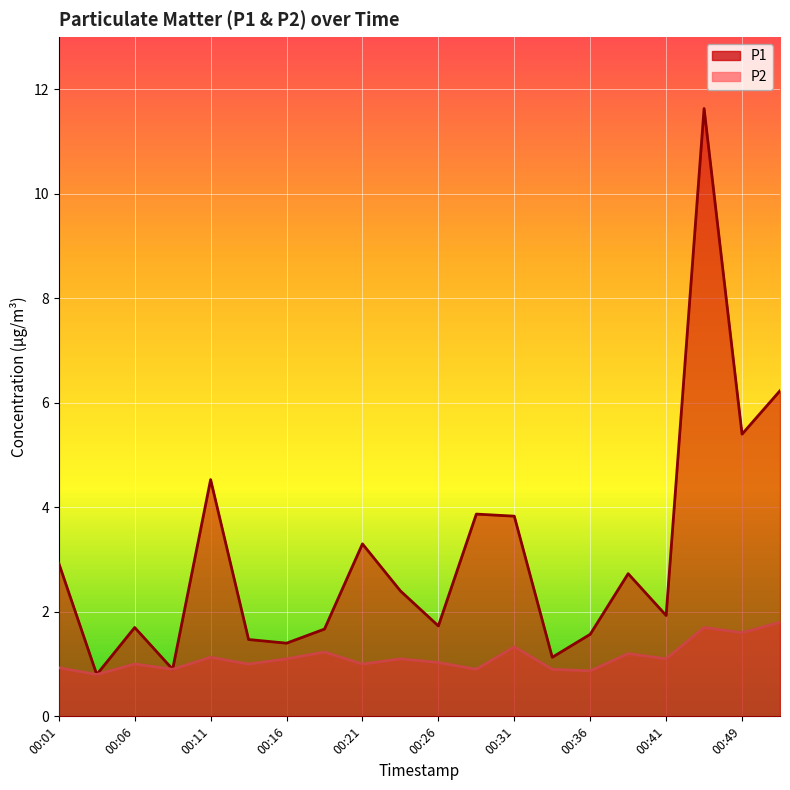

At which category is the sum across all series the highest?

00:46